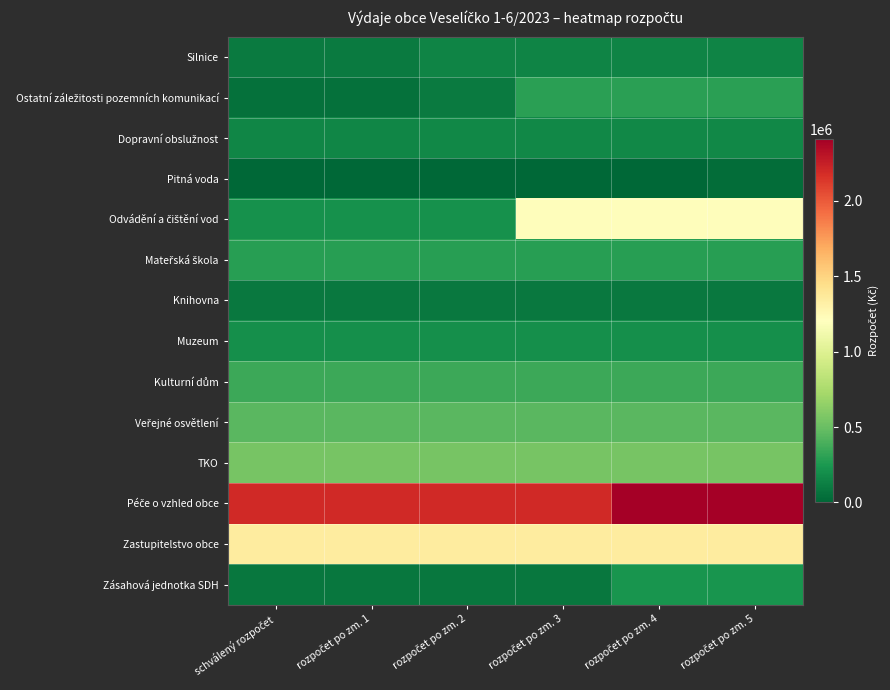

How many categories are shown in the chart?

6